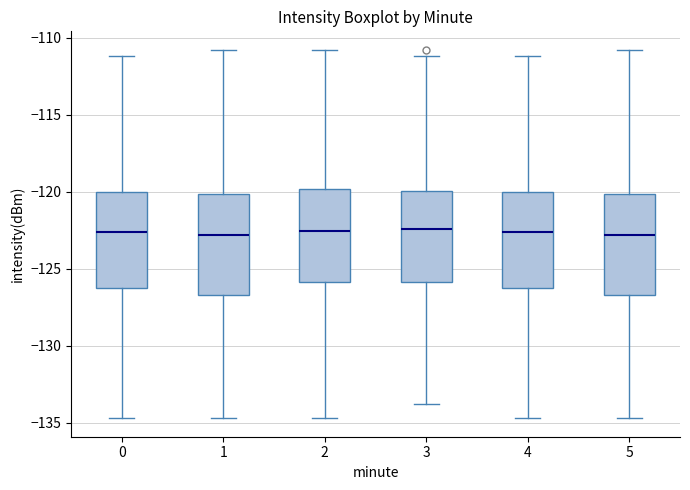

Reading left to right, transcribe this box plot: for each box, give where its median line is, the range the box spans, and where its two whiskers end, as read against the y-axis. The values are not printed on the chart, so give them approximately, as read against the axis.

0: median -122.5, box -126.0 to -120.0, whiskers -134.5 to -111.0
1: median -123.0, box -126.5 to -120.0, whiskers -134.5 to -111.0
2: median -122.5, box -126.0 to -120.0, whiskers -134.5 to -111.0
3: median -122.5, box -126.0 to -120.0, whiskers -134.0 to -111.0
4: median -122.5, box -126.0 to -120.0, whiskers -134.5 to -111.0
5: median -123.0, box -126.5 to -120.0, whiskers -134.5 to -111.0